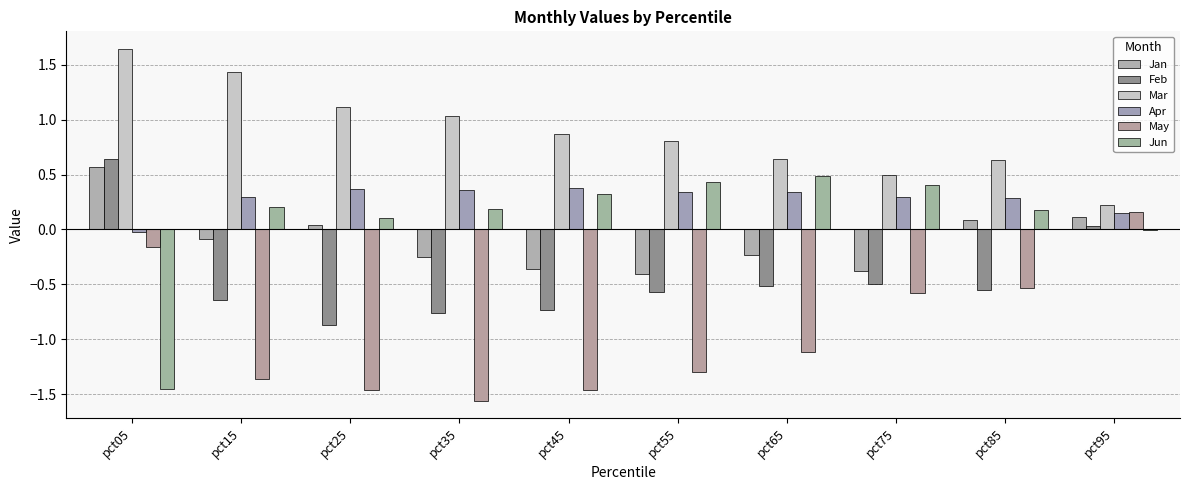

The Jun series shows 0.2 at pct35. True or false?

True